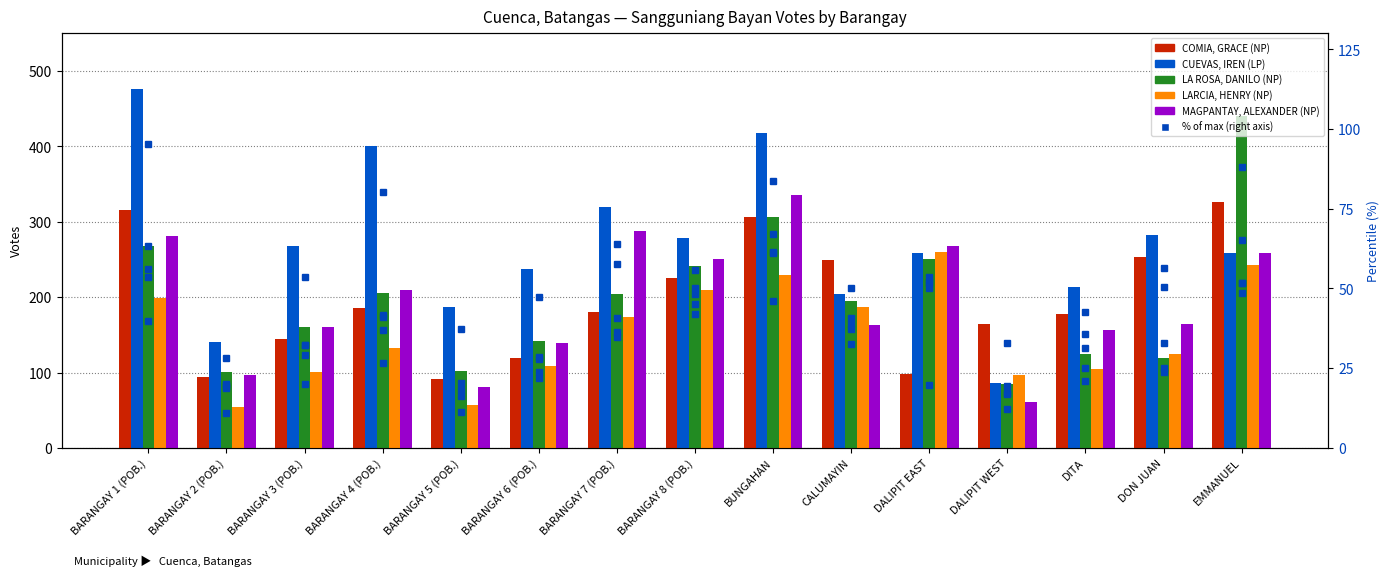

What is the difference between the CUEVAS, IREN (LP) values at BARANGAY 7 (POB.) and BARANGAY 6 (POB.)?

83.0